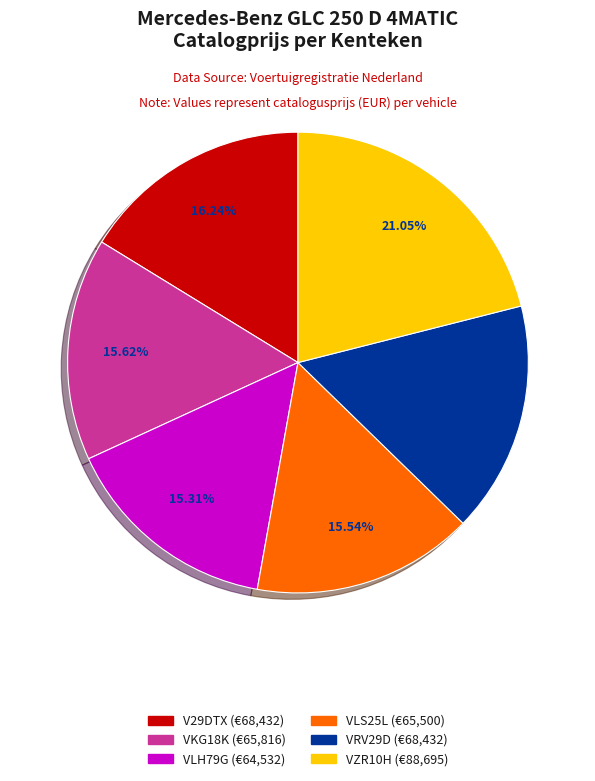

What percentage is the VLS25L slice, to the nearest percent?

16%